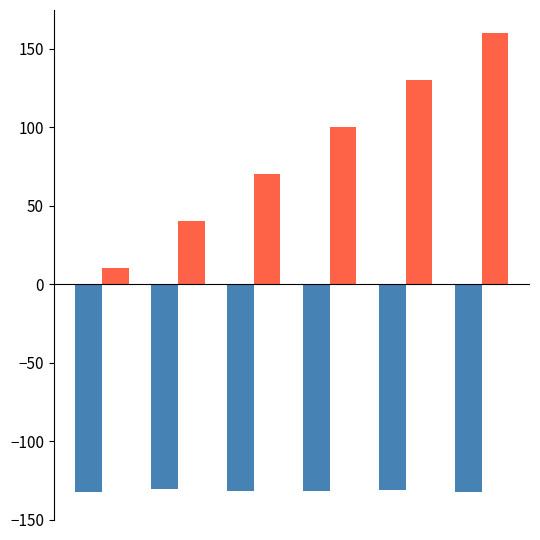

What is the smallest value displayed?

-132.3